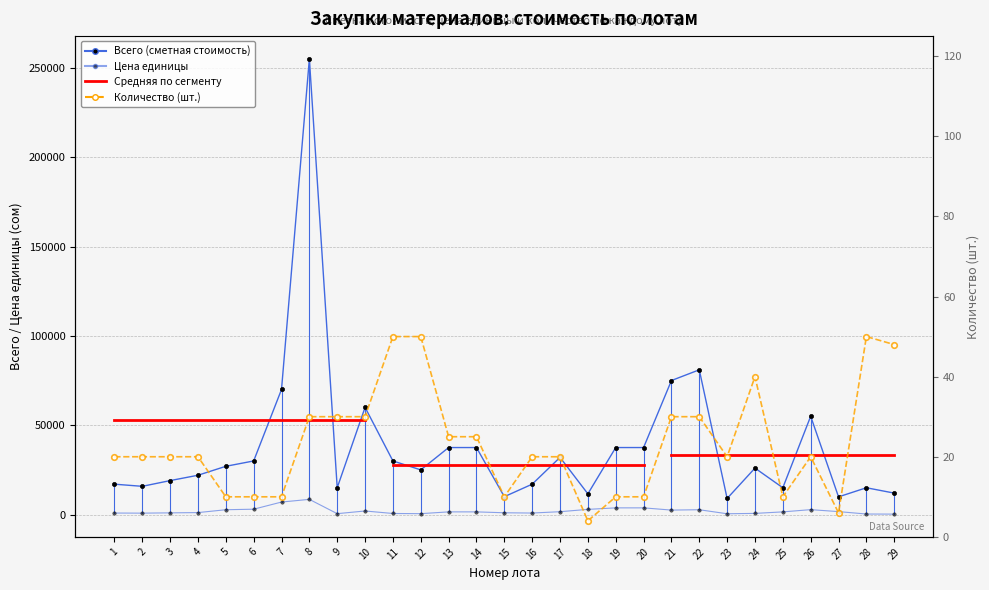

At which category is the sum across all series the highest?

8